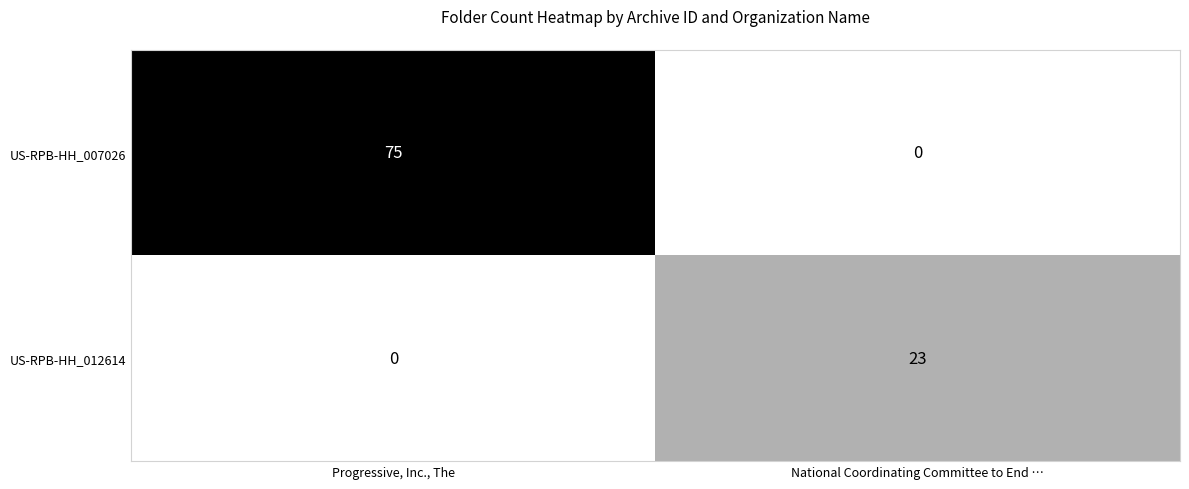

At Progressive, Inc., The, list the series in order from smallest to largest.

US-RPB-HH_012614, US-RPB-HH_007026